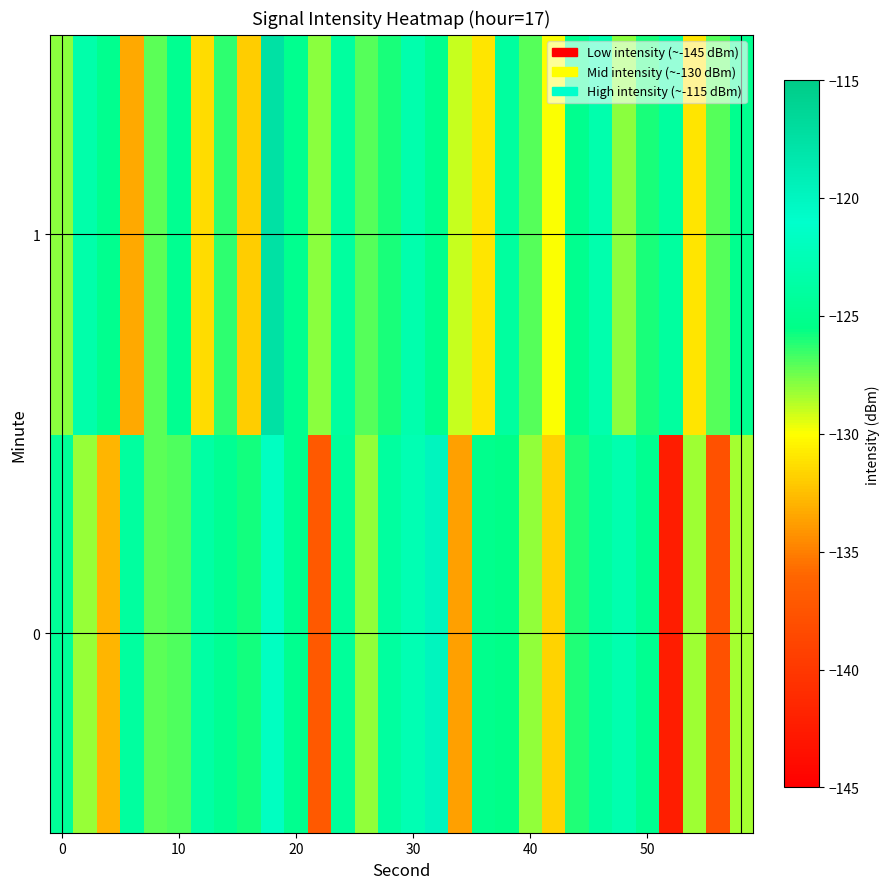

At 20, list the series in order from largest to smallest.

1, 0